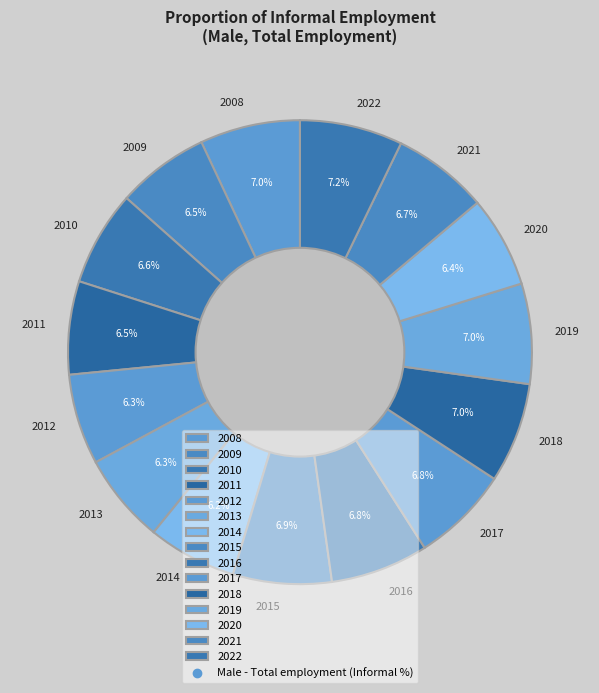

Approximately how many times larger is the value at 2013 compared to 2020?

1.0